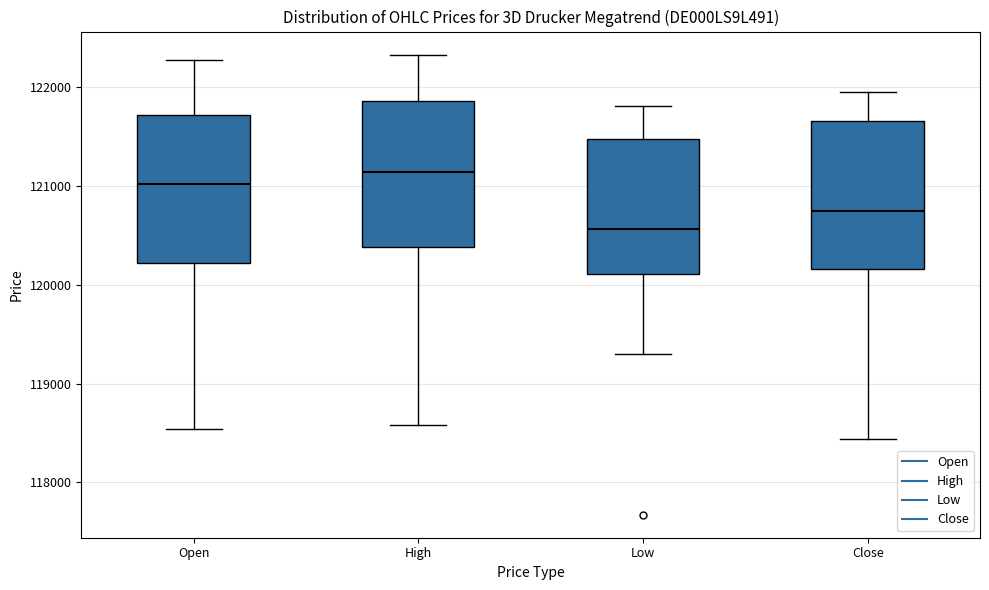

Reading left to right, transcribe this box plot: for each box, give where its median line is, the range the box spans, and where its two whiskers end, as read against the y-axis. The values are not printed on the chart, so give them approximately, as read against the axis.

Open: median 121000, box 120200 to 121700, whiskers 118500 to 122300
High: median 121100, box 120400 to 121900, whiskers 118600 to 122300
Low: median 120600, box 120100 to 121500, whiskers 119300 to 121800
Close: median 120700, box 120200 to 121700, whiskers 118400 to 121900